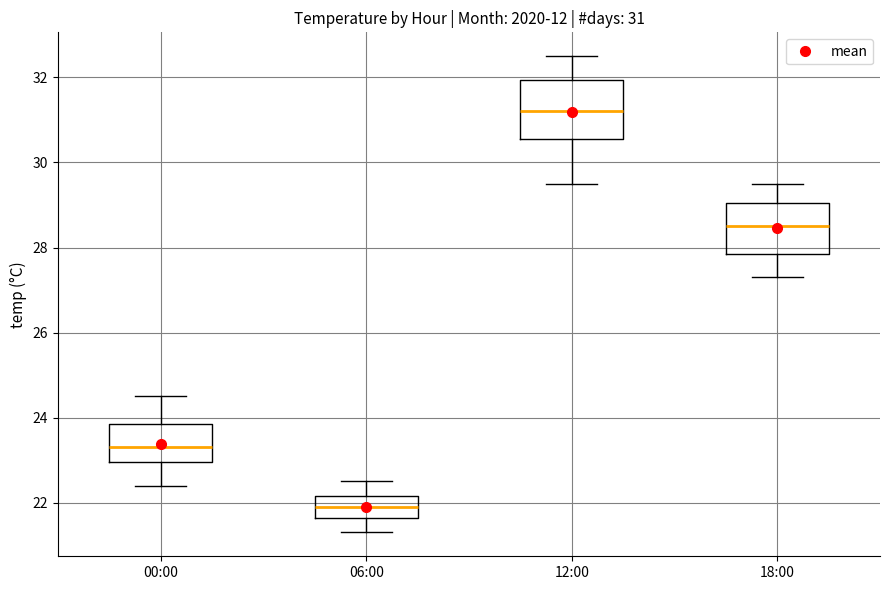

Which box has the lowest median line?

06:00